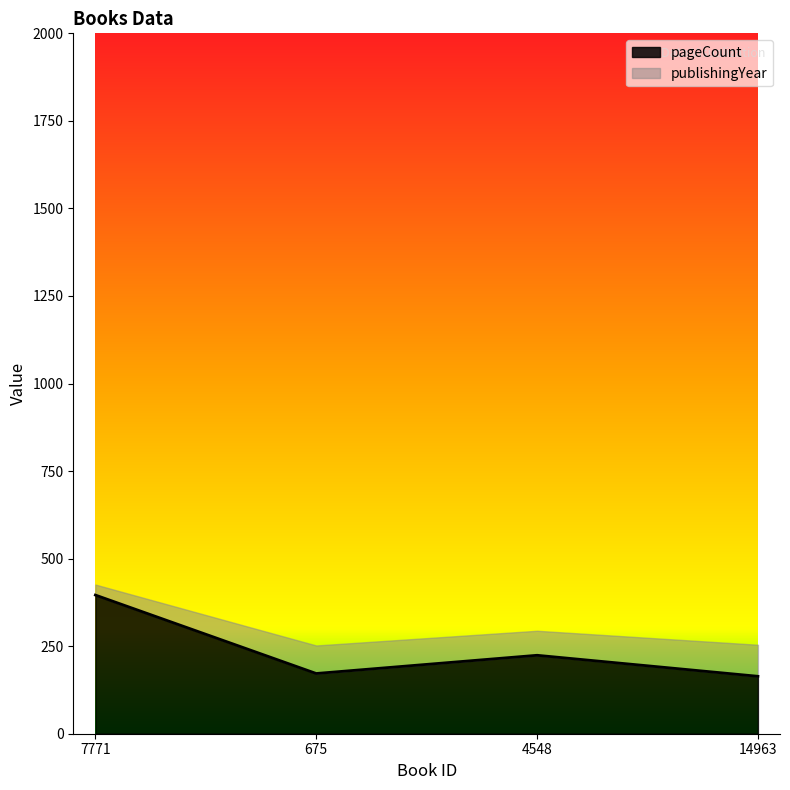

How many lines are shown in the chart?

2